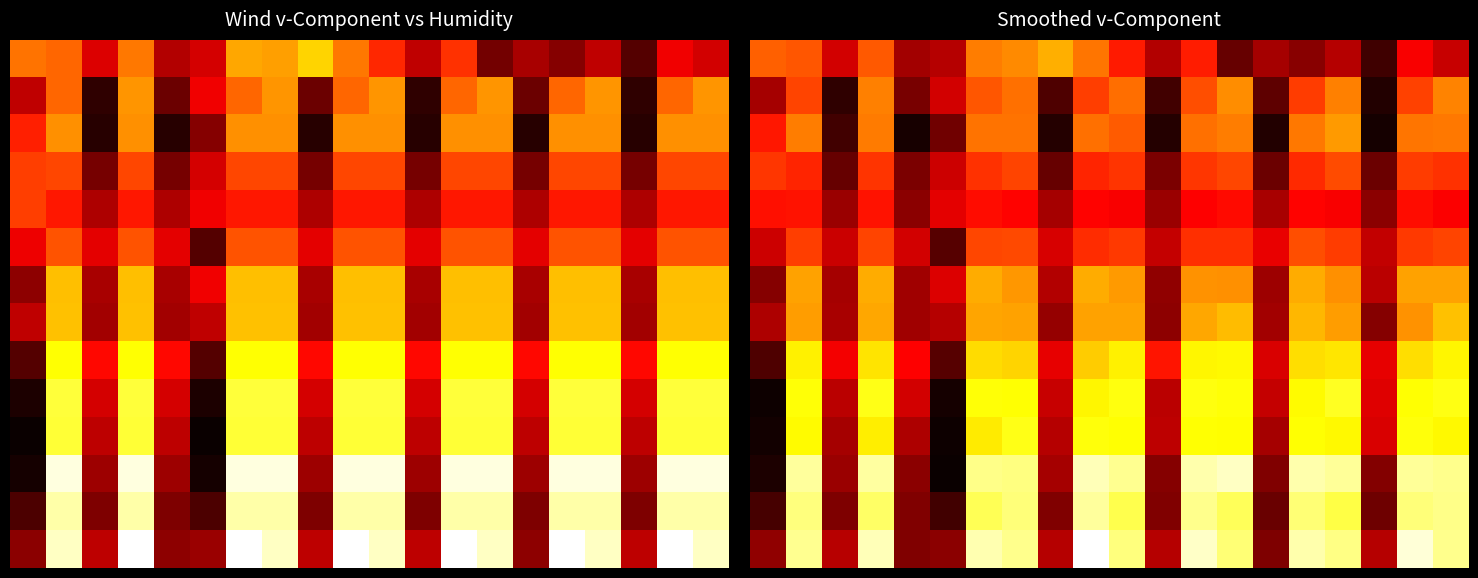

What is the total value across all series at 9?

9.0